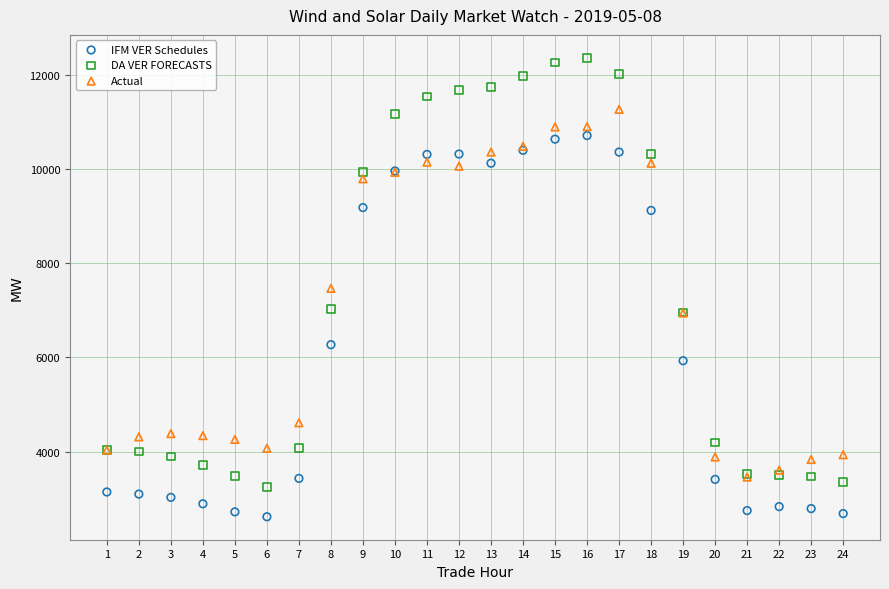

In the DA VER FORECASTS series, what Y value is closest to 7806?

7034.3